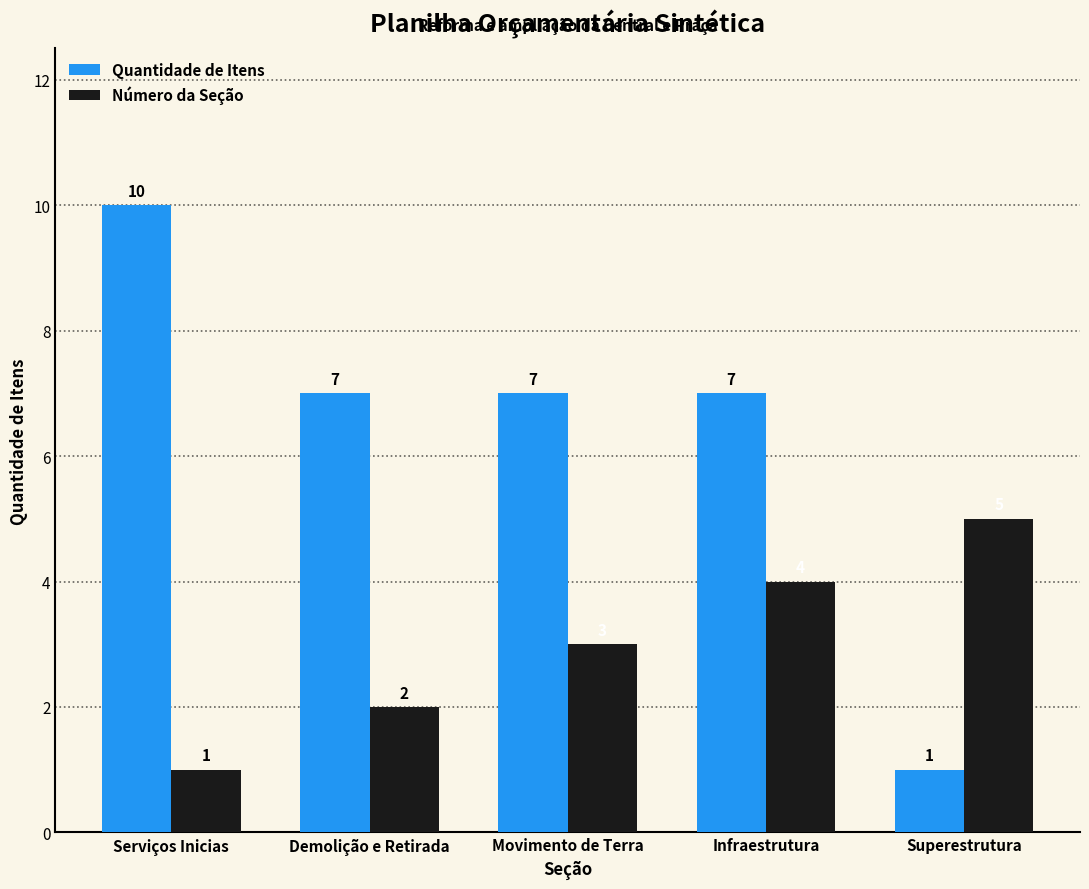

Is it true that Número da Seção equals 3 at Demolição e Retirada?

False